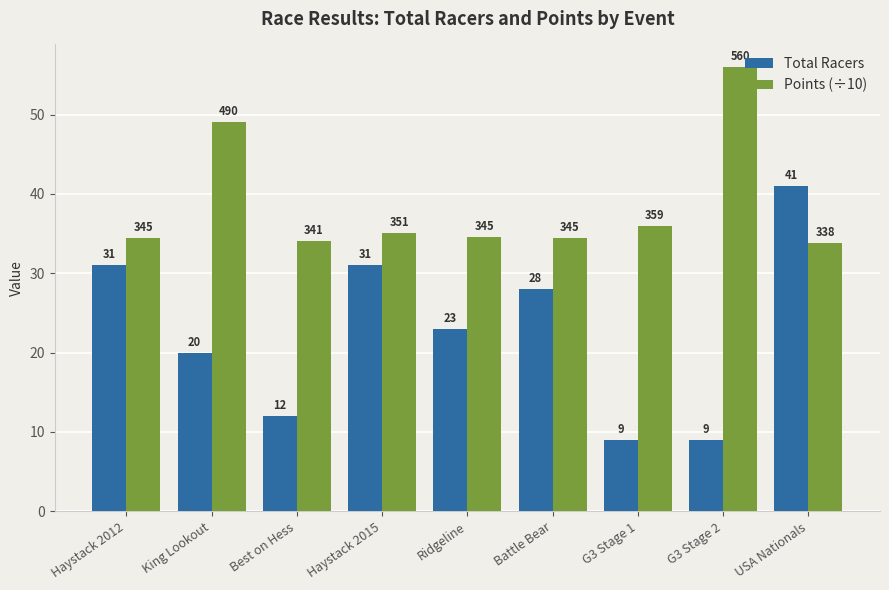

What is the label of the 3rd bar from the right?

G3 Stage 1